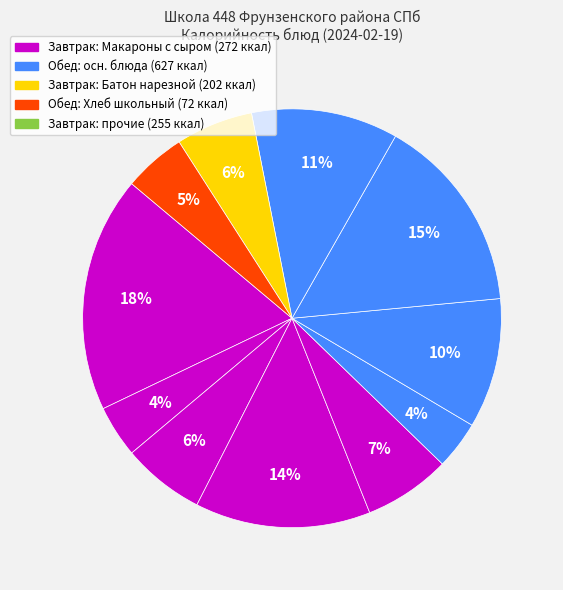

How many slices are in this pie chart?

11